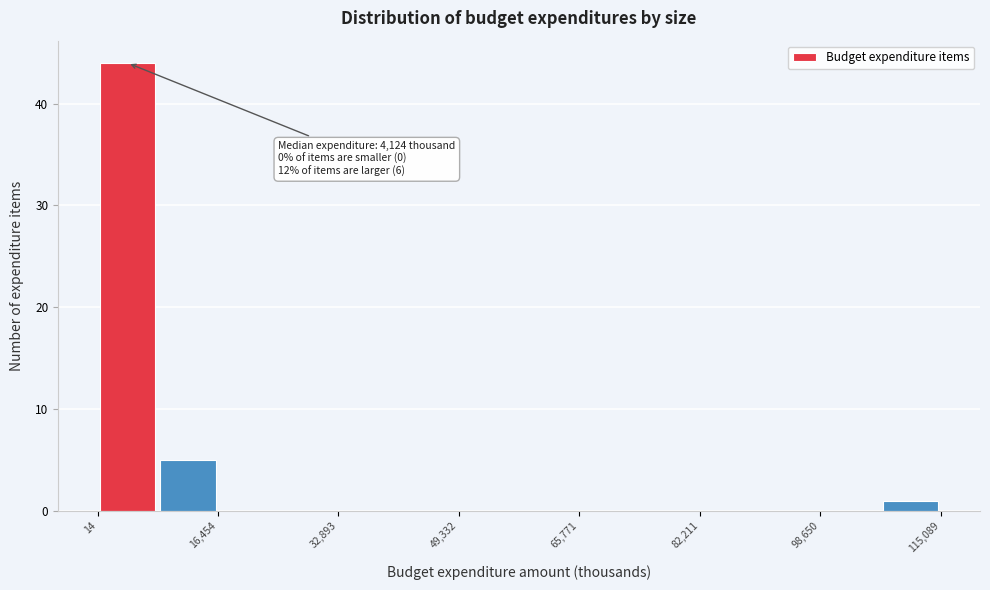

Which range on the x-axis has the tallest bar?

0 to 8000